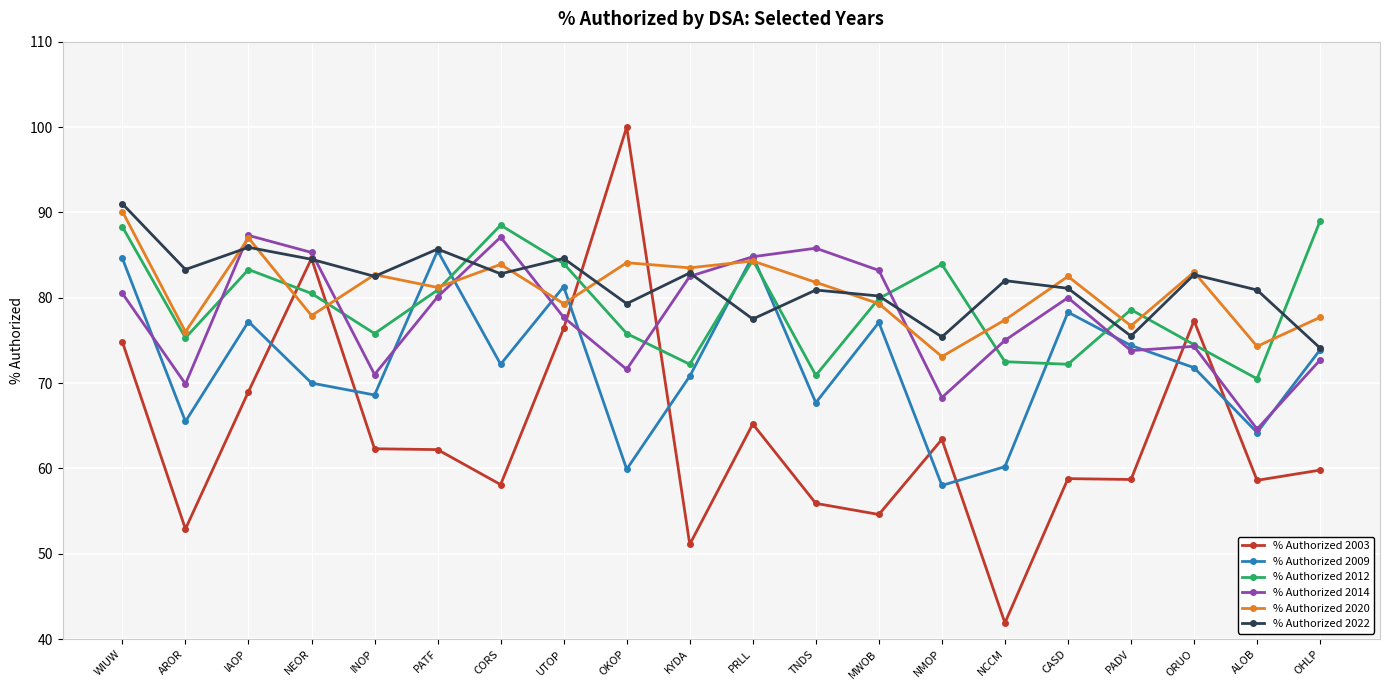

How many interior local peaks does the % Authorized 2012 series have?

5